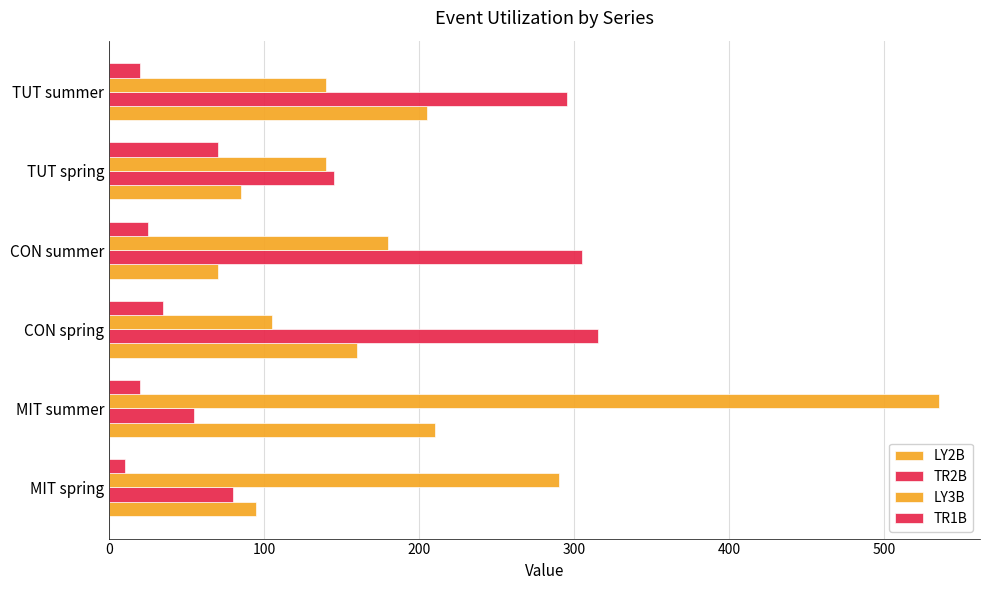

At how many categories does at least one series exceed 254?

5